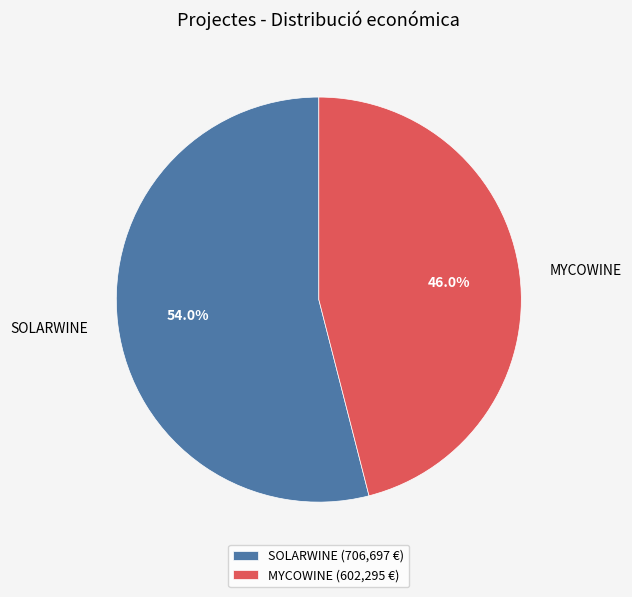

Combined, what portion of the pie is MYCOWINE and SOLARWINE?

100.0%